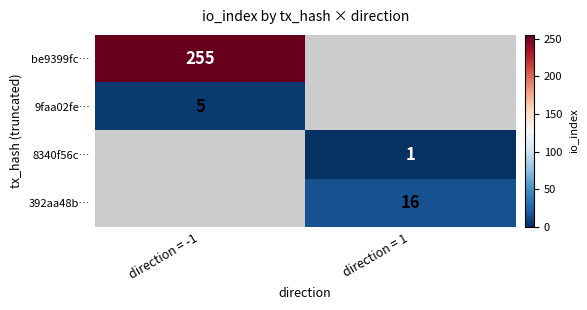

The be9399fc… series shows 255 at direction = -1. True or false?

True